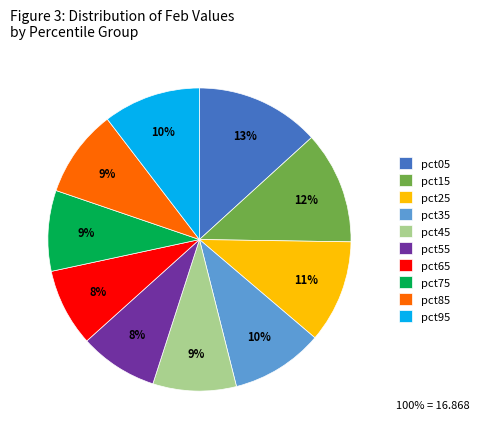

Is there any slice that represents more than half of the pie?

No